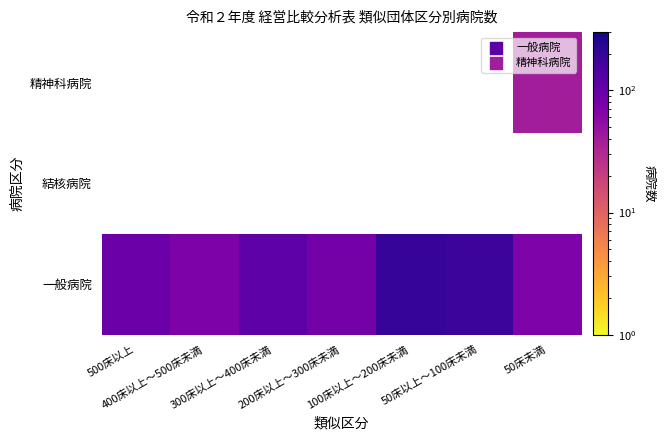

What is the spread (max minus min) of values at 50床未満?

71